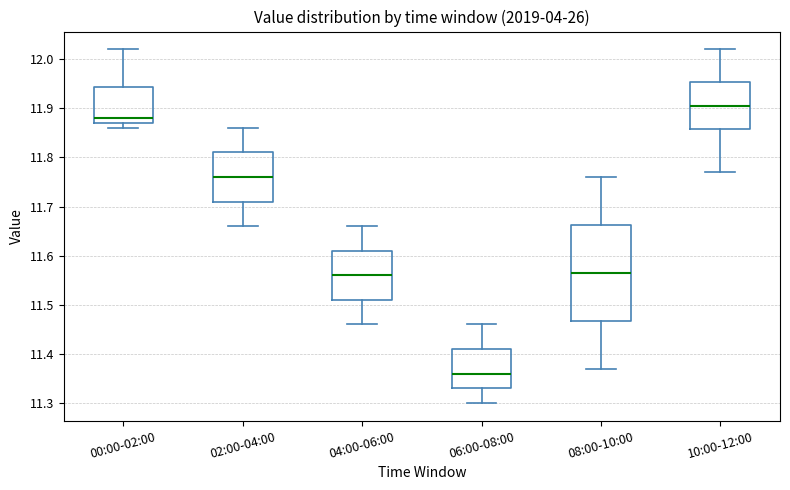

Reading left to right, transcribe this box plot: for each box, give where its median line is, the range the box spans, and where its two whiskers end, as read against the y-axis. The values are not printed on the chart, so give them approximately, as read against the axis.

00:00-02:00: median 11.88, box 11.87 to 11.94, whiskers 11.86 to 12.02
02:00-04:00: median 11.76, box 11.71 to 11.81, whiskers 11.66 to 11.86
04:00-06:00: median 11.56, box 11.51 to 11.61, whiskers 11.46 to 11.66
06:00-08:00: median 11.36, box 11.33 to 11.41, whiskers 11.30 to 11.46
08:00-10:00: median 11.57, box 11.47 to 11.66, whiskers 11.37 to 11.76
10:00-12:00: median 11.91, box 11.86 to 11.95, whiskers 11.77 to 12.02